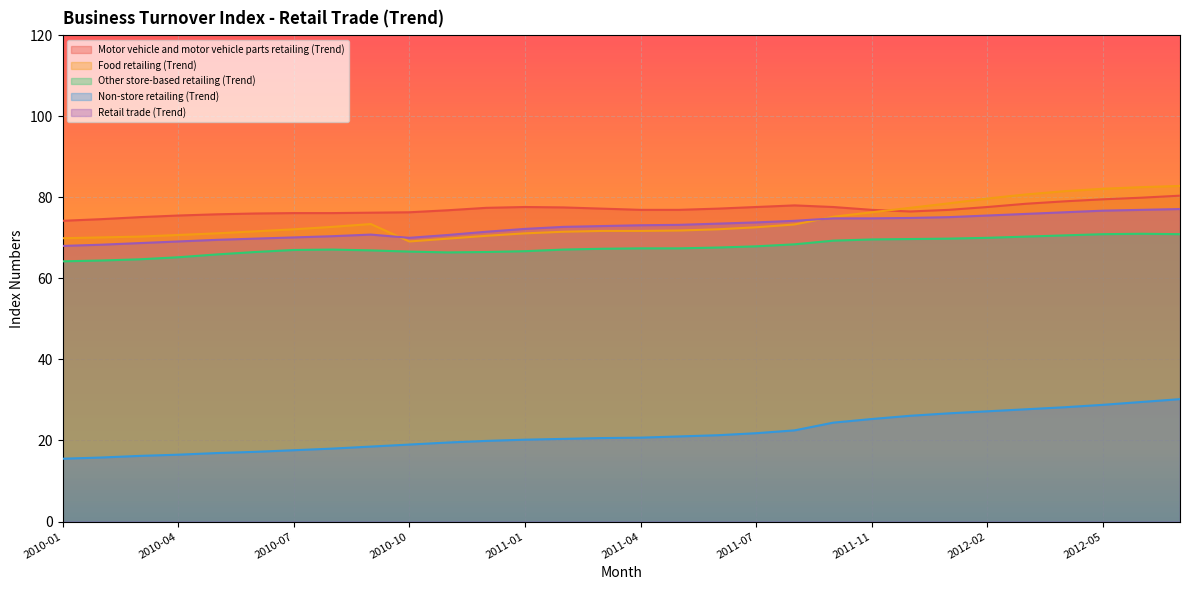

In Retail trade (Trend), how many points are higher than both neighbors (excluding endpoints)?

1